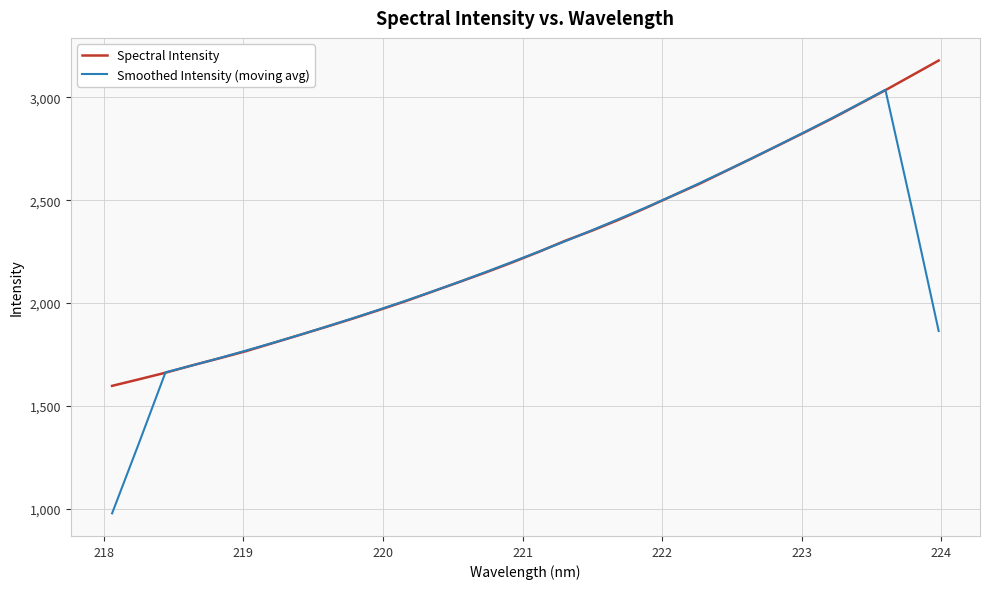

What is the difference between the maximum and minimum values in the Smoothed Intensity (moving avg) series?

2059.3